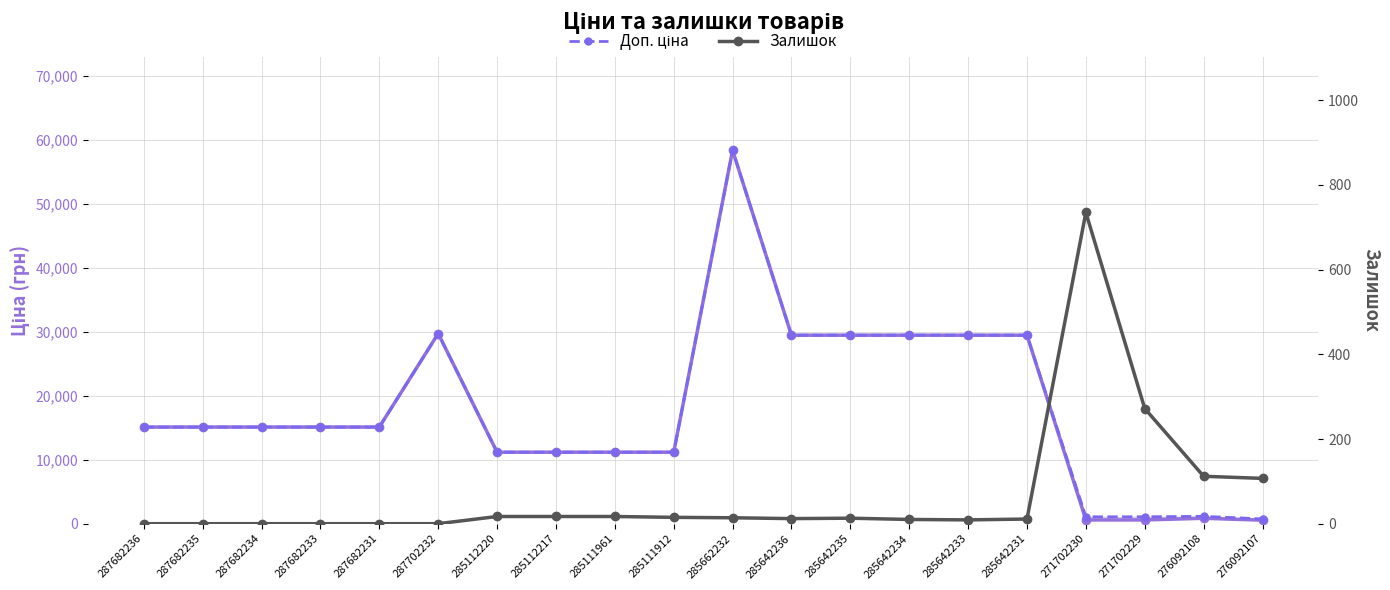

At which category is the sum across all series the highest?

285662232